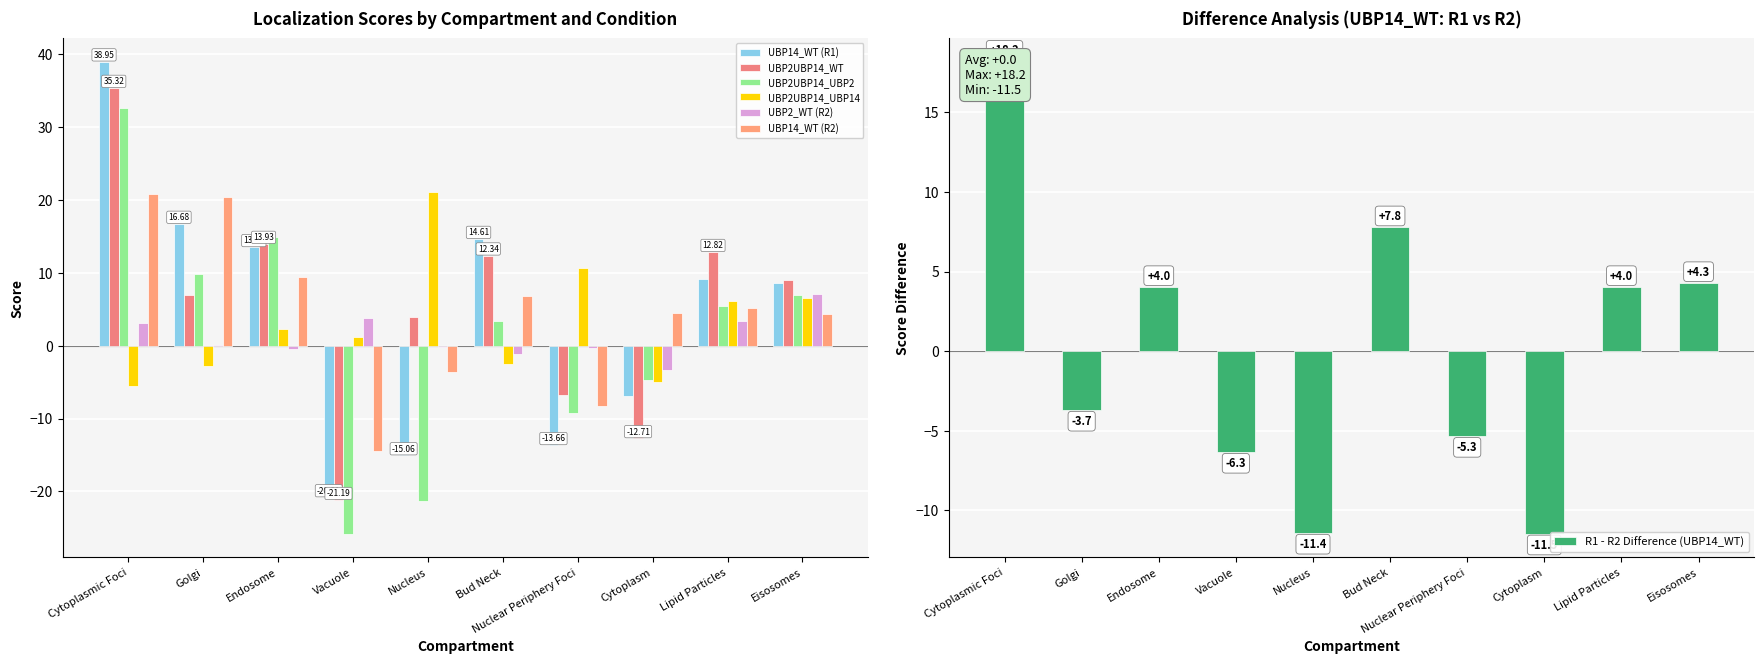

Which series has the largest total across all categories?

UBP2UBP14_WT